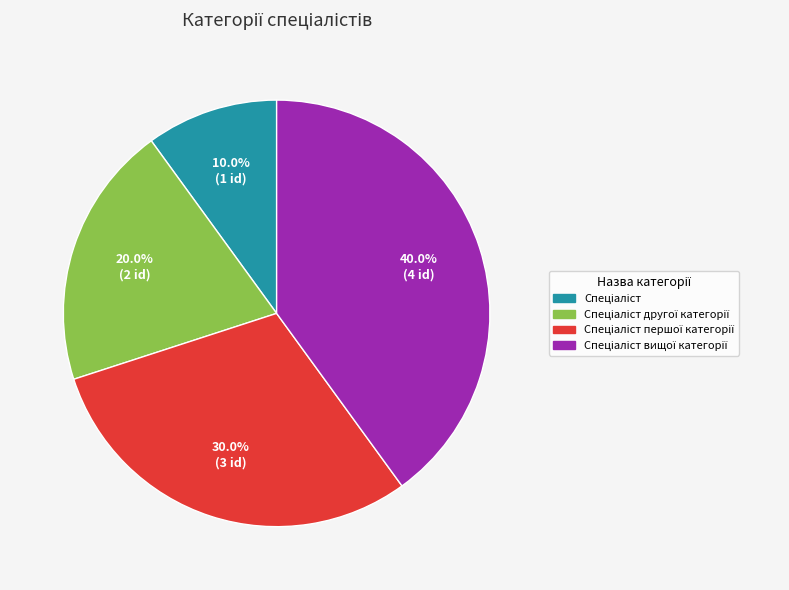

Is there a majority slice in this chart?

No